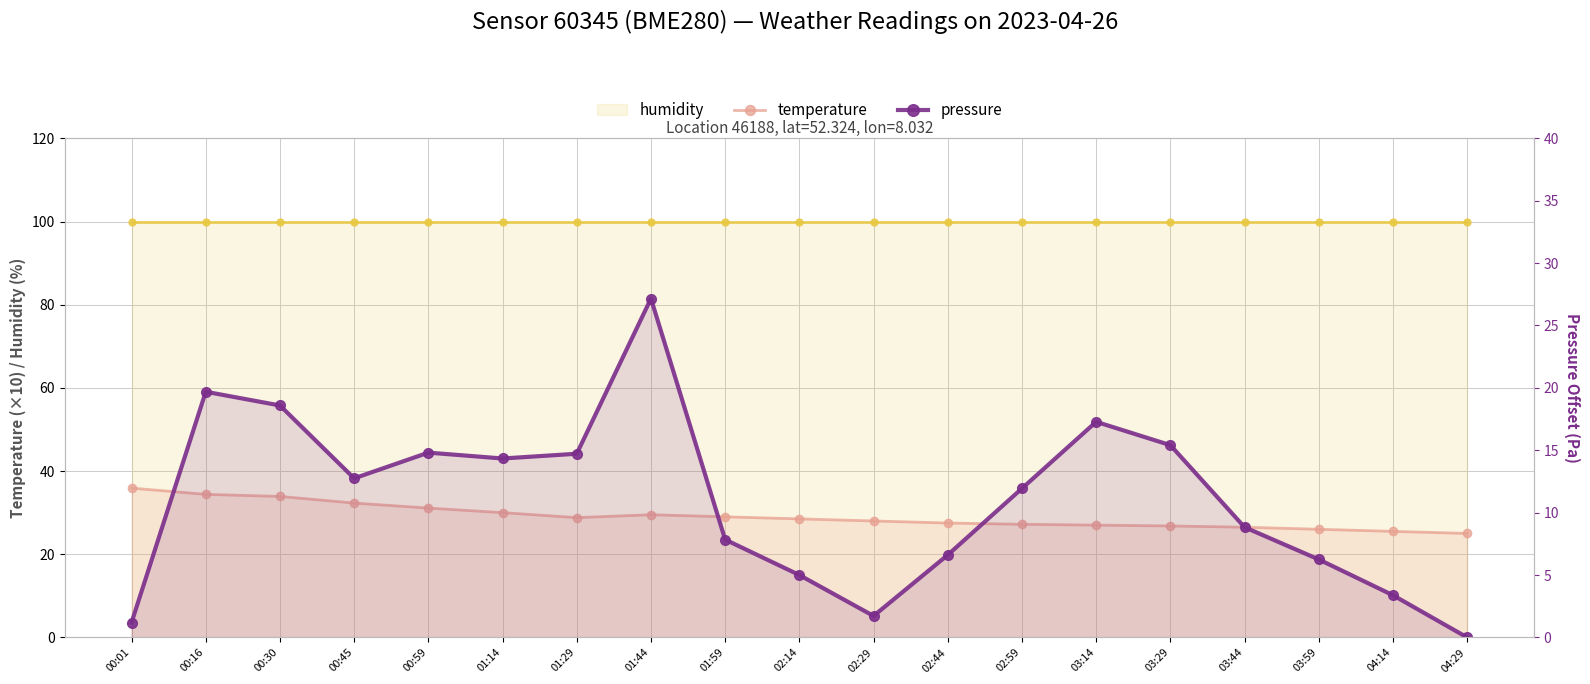

At which category is the sum across all series the highest?

01:44